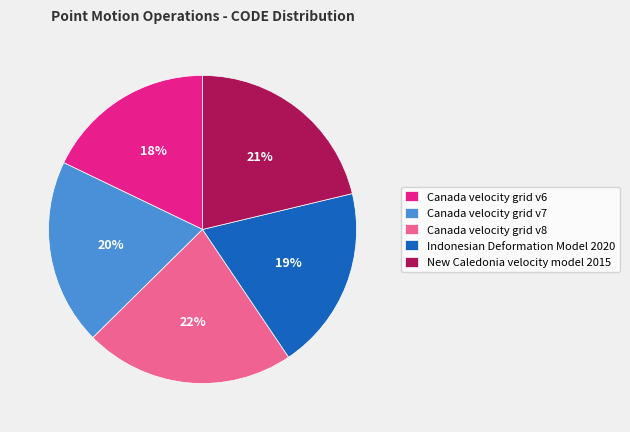

Approximately how many times larger is the value at New Caledonia velocity model 2015 compared to Canada velocity grid v6?

1.2